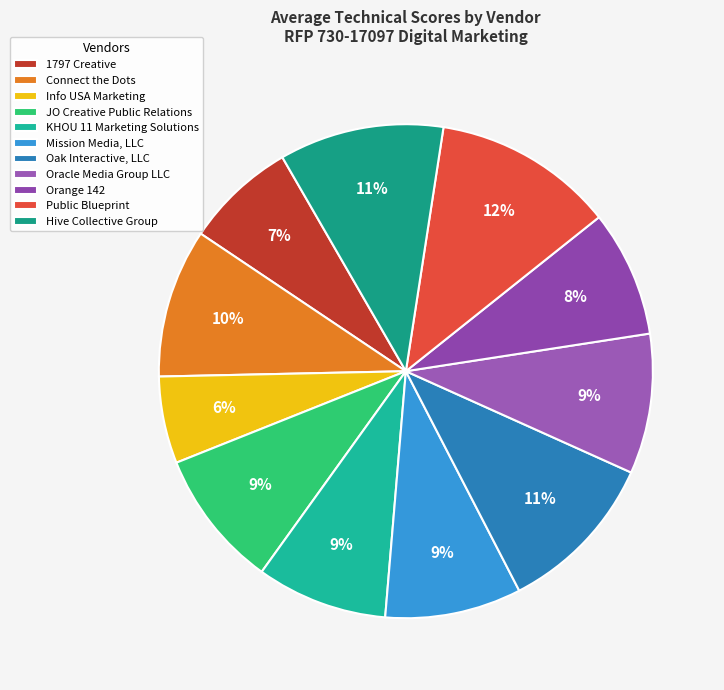

Which category has the smallest portion of the pie?

Info USA Marketing